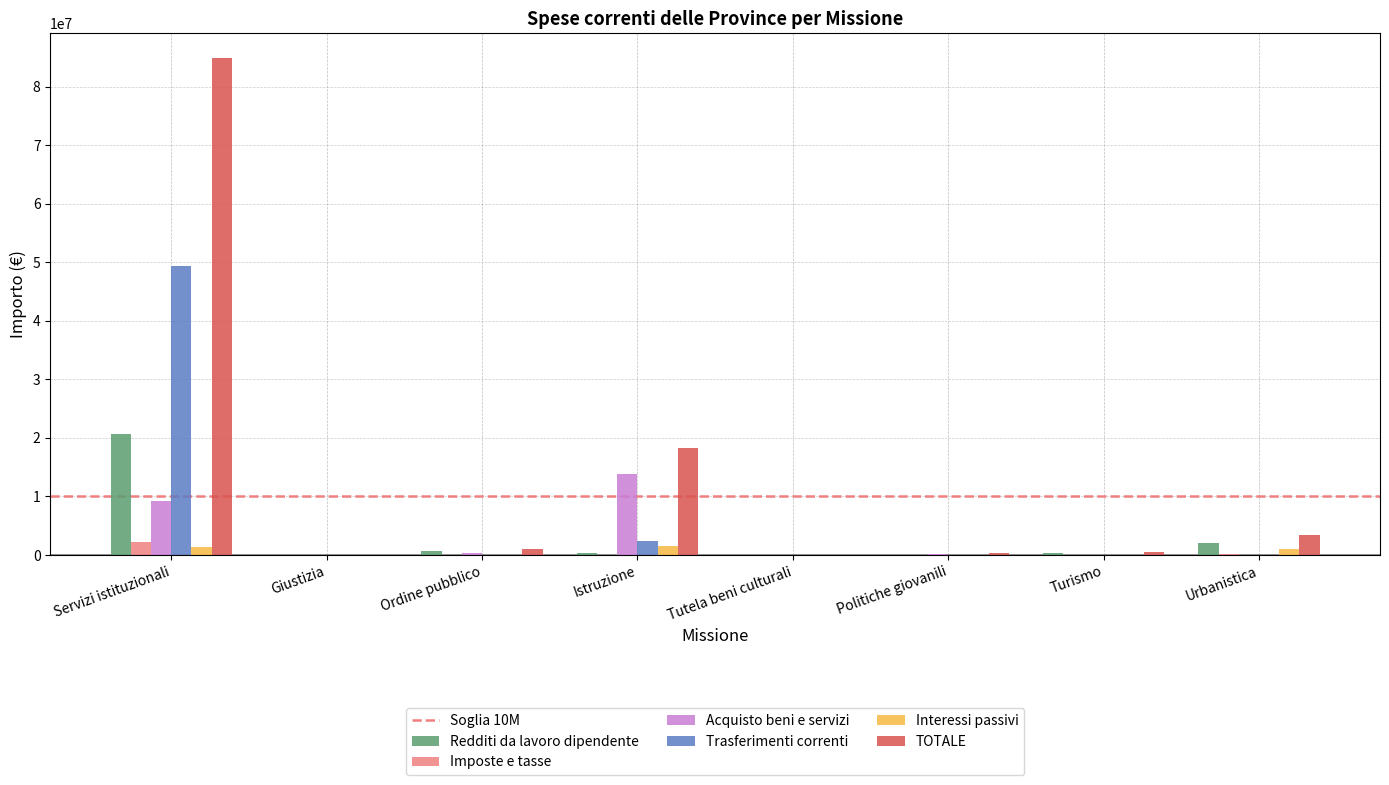

What is the sum of all Imposte e tasse values?

2404682.9